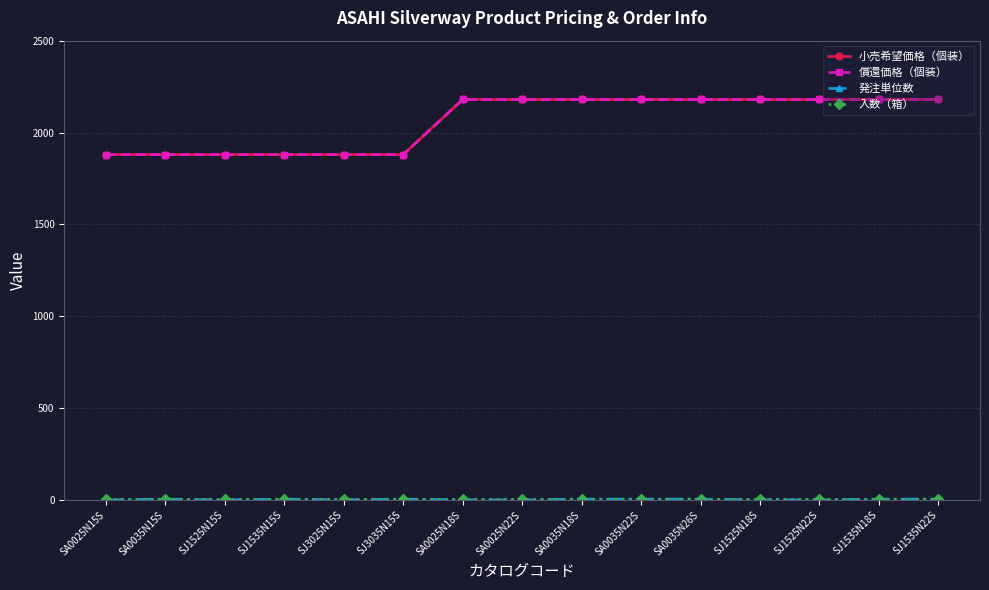

Does the chart have visible grid lines?

Yes